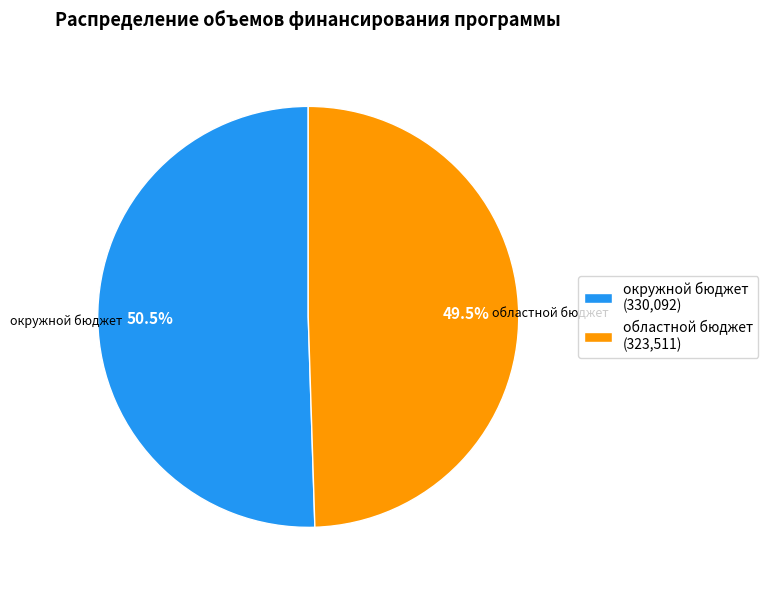

To the nearest percent, what is the difference between the largest and smallest slice percentages?

1%